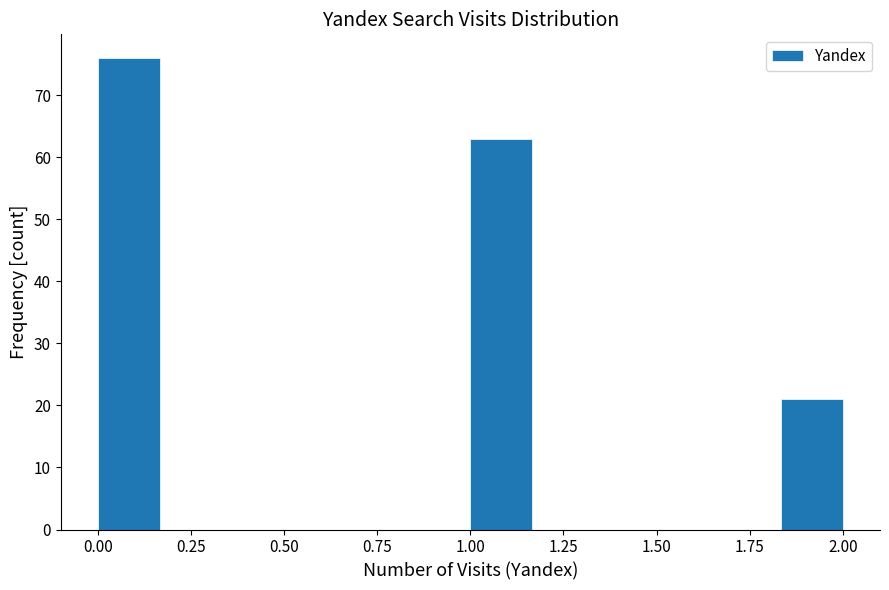

Read against the x-axis, roughly where is the centre of the tallest bar?

0.10